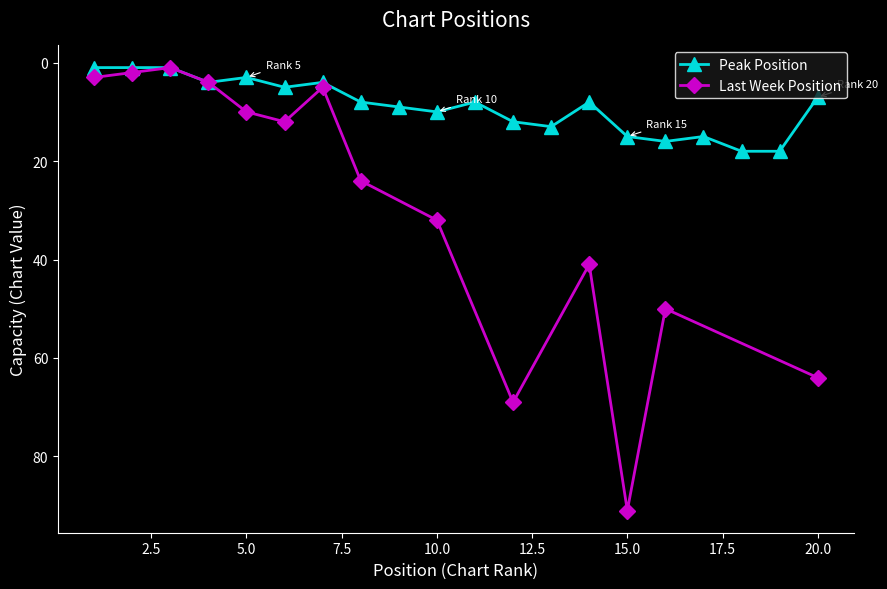

The value at 17 is 15. True or false?

True